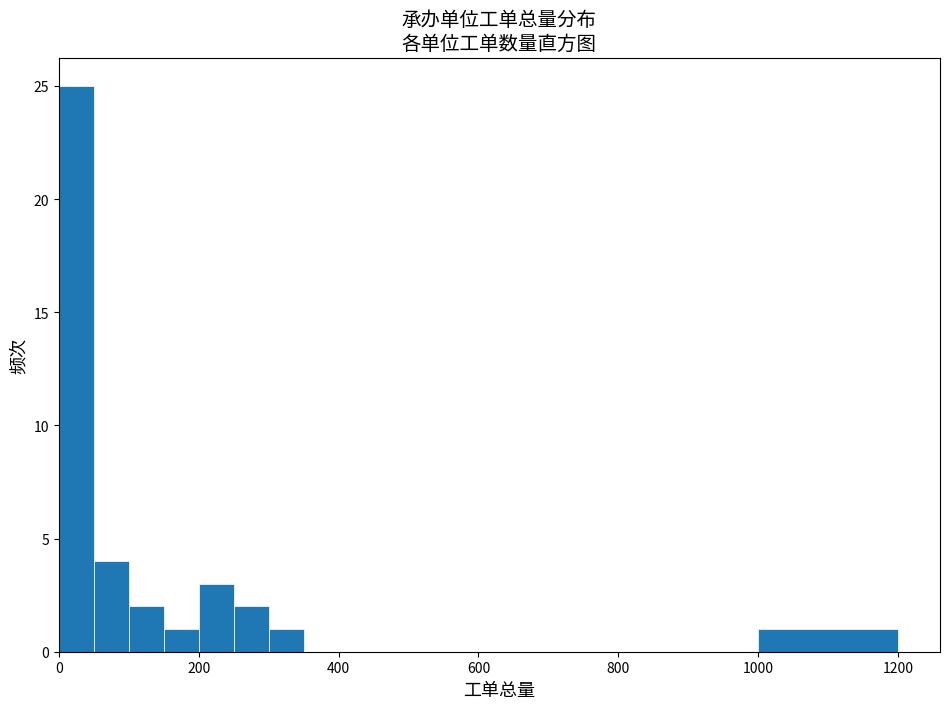

Read against the x-axis, roughly where is the centre of the tallest bar?

20